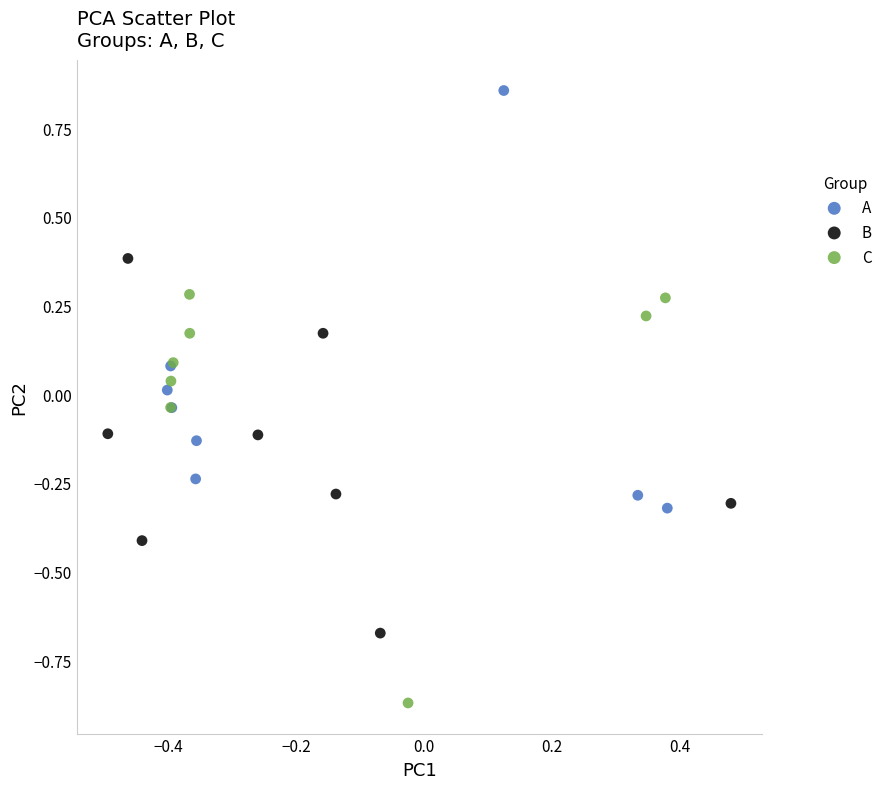

What are all the series names shown in the legend?

A, B, C